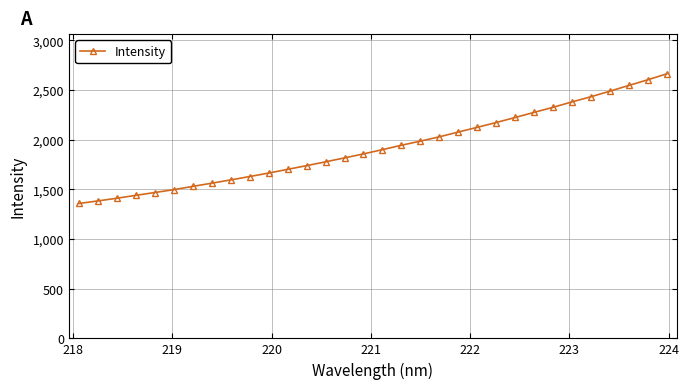

What is the value of the 15th point from the left?

1816.4